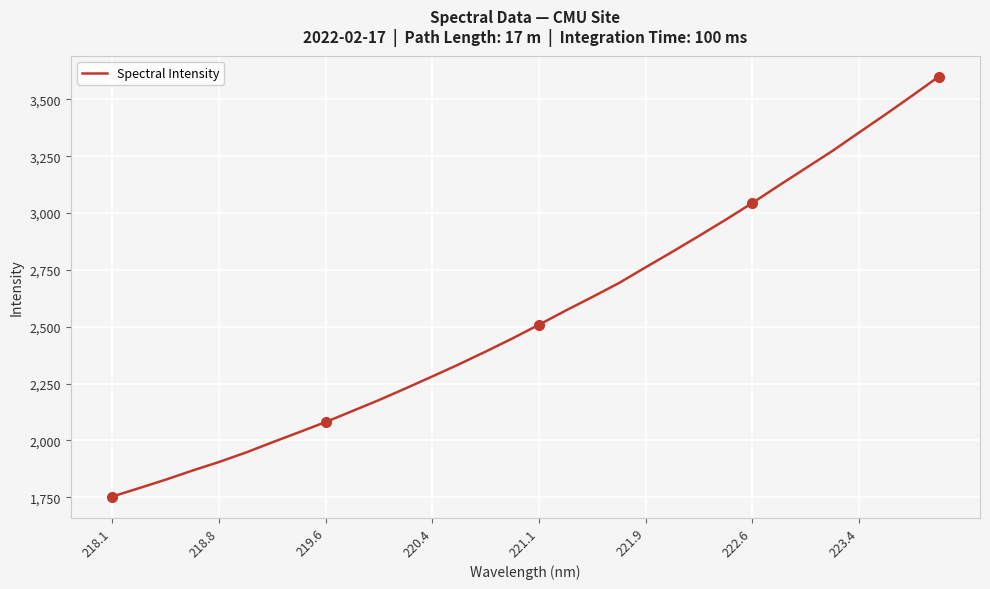

What is the difference between the maximum and minimum values?

1847.0